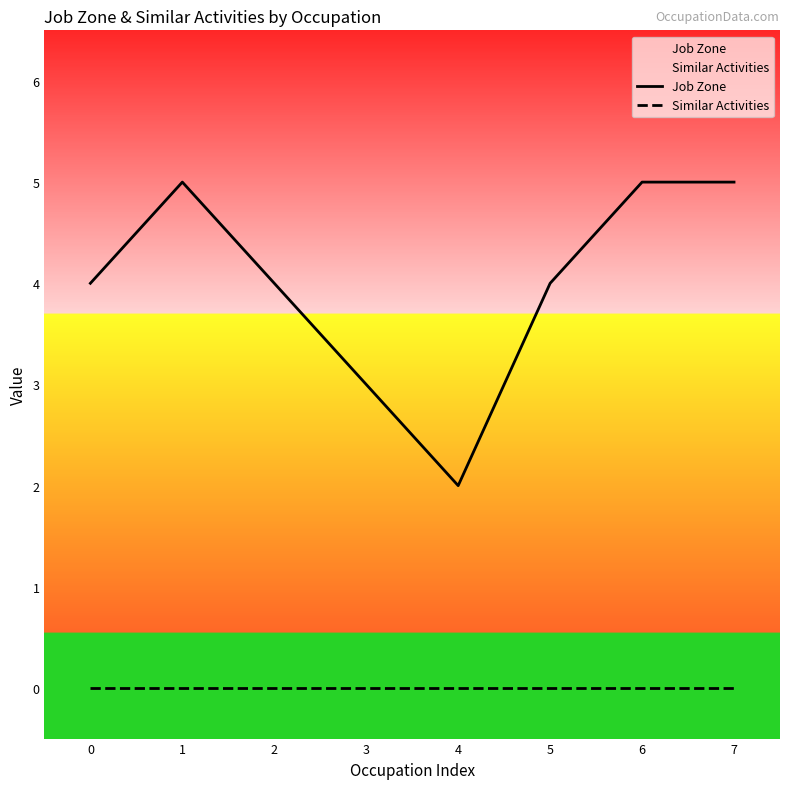

What is the difference between the maximum and minimum values in the Job Zone series?

3